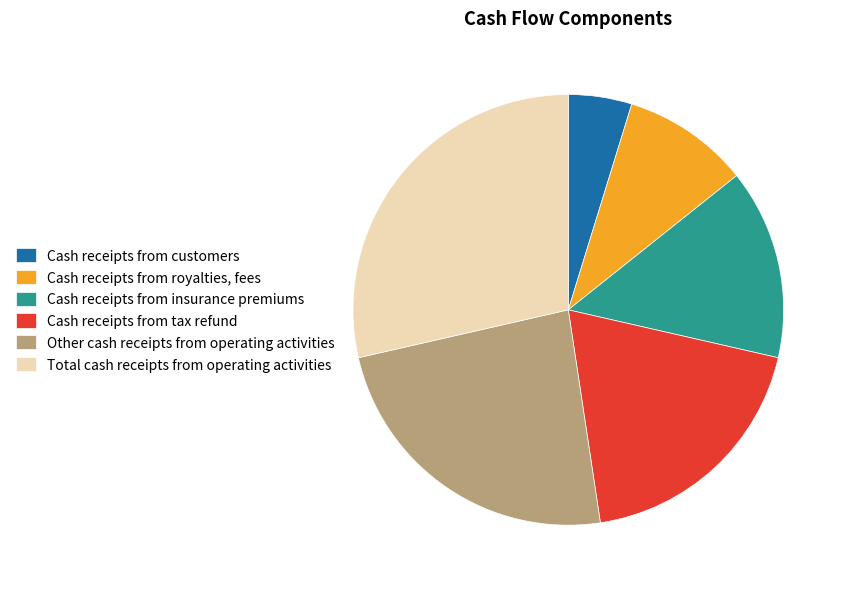

Which has a higher value, Cash receipts from customers or Total cash receipts from operating activities?

Total cash receipts from operating activities